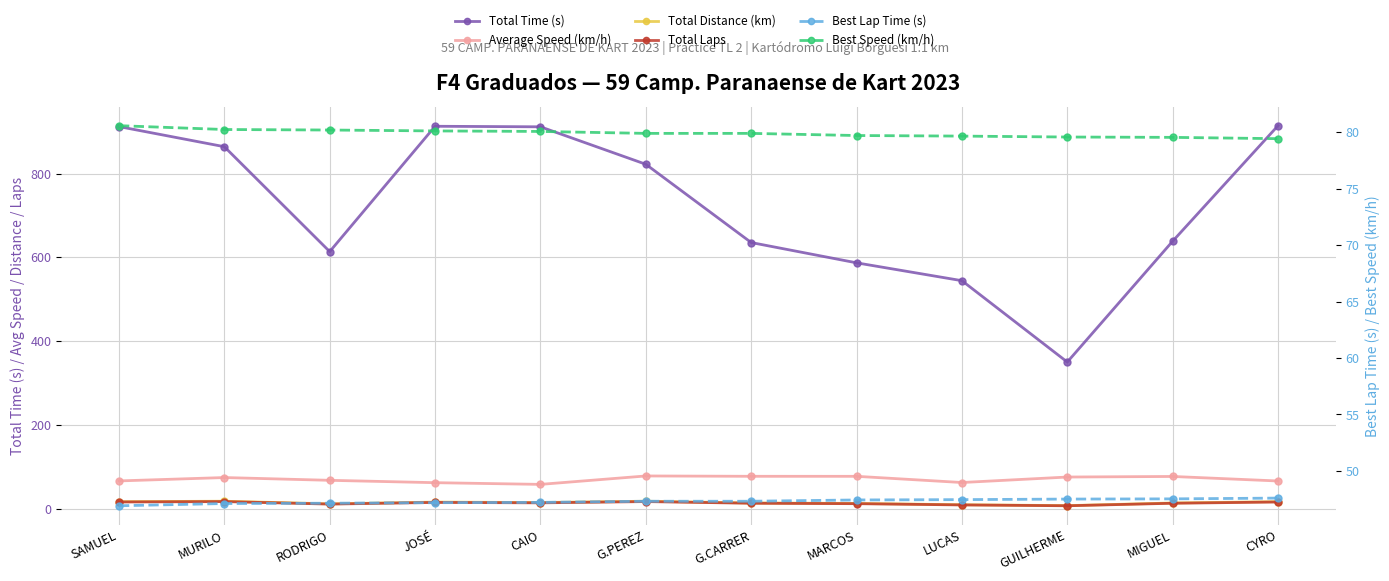

Reading right to left, what are all the values shown in this chart?

Total Time (s): 914.3	638.5	350.1	544.3	586.9	635.3	822.2	911.6	912.9	613.7	864.1	912.1
Average Speed (km/h): 66.1	77.0	75.6	62.5	77.3	77.3	78.2	58.1	62.1	67.8	74.4	66.3
Total Distance (km): 16.8	13.7	7.3	9.4	12.6	13.7	17.9	14.7	15.8	11.6	17.9	16.8
Total Laps: 16.0	13.0	7.0	9.0	12.0	13.0	17.0	14.0	15.0	11.0	17.0	16.0
Best Lap Time (s): 47.6	47.5	47.5	47.5	47.4	47.3	47.3	47.2	47.2	47.1	47.1	46.9
Best Speed (km/h): 79.4	79.5	79.6	79.7	79.7	79.9	79.9	80.1	80.1	80.2	80.2	80.6